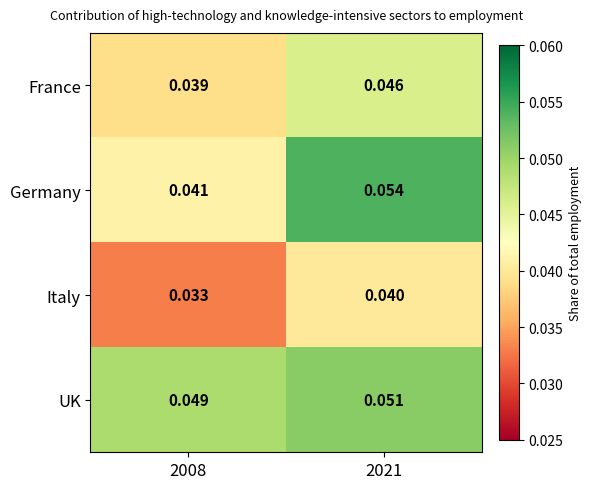

Is the value of Germany at 2008 greater than the value of UK at 2008?

No